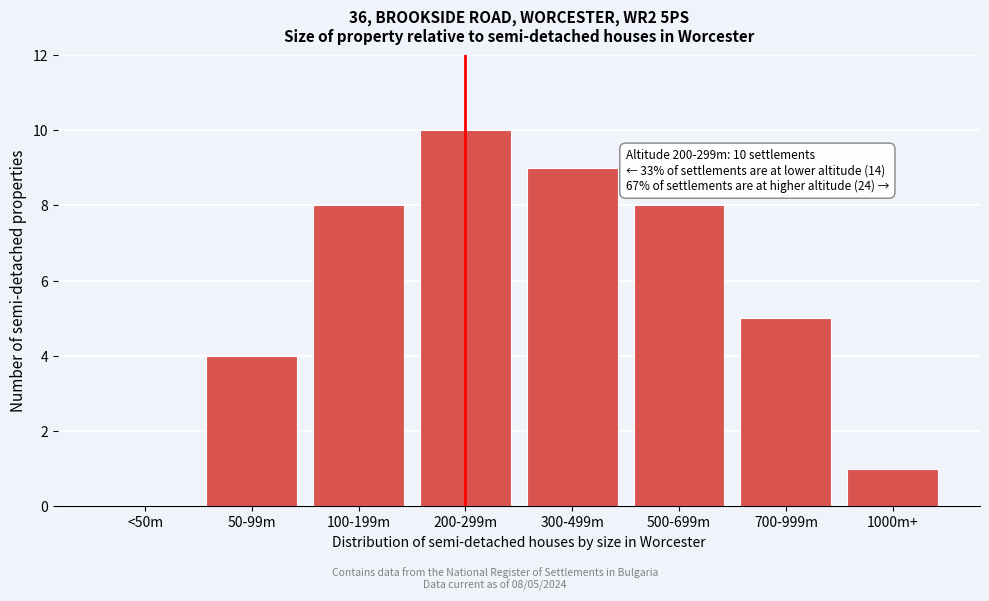

Reading right to left, extract all data points from this chart.

1000m+=1	700-999m=5	500-699m=8	300-499m=9	200-299m=10	100-199m=8	50-99m=4	<50m=0